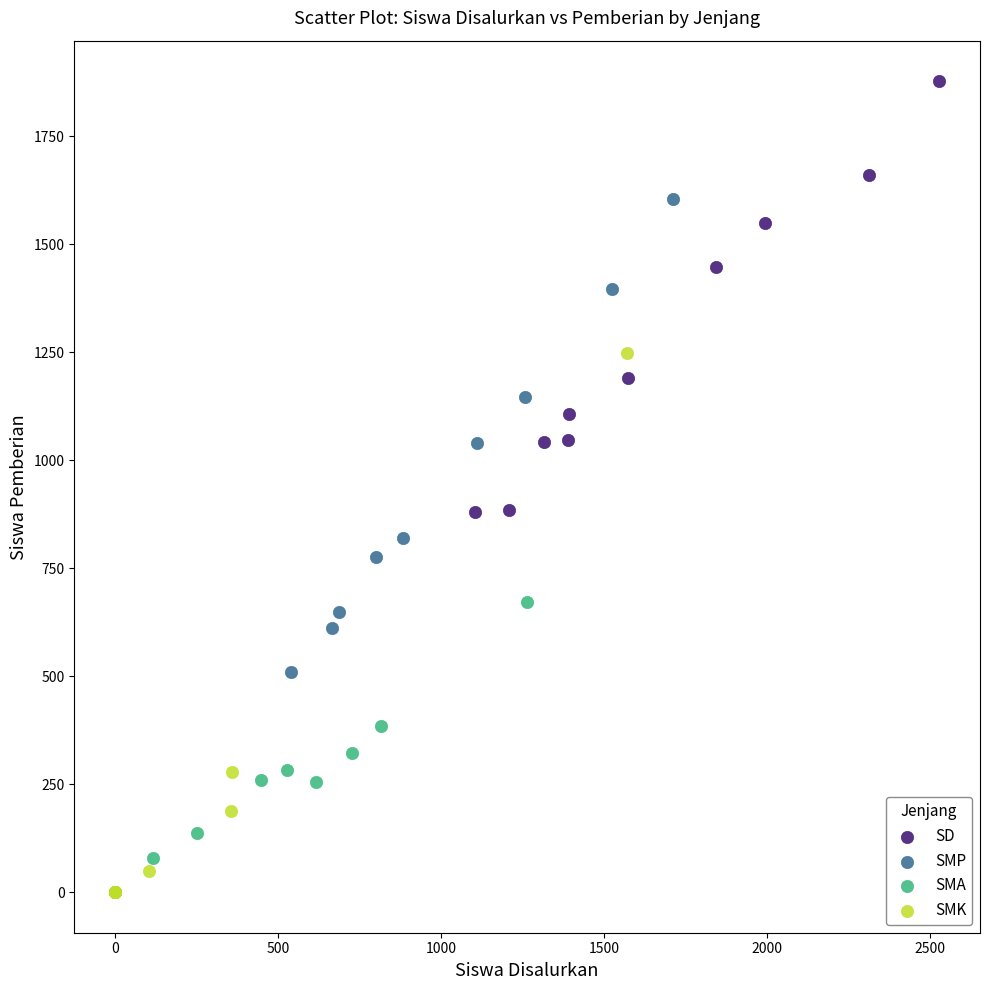

Which series contains the highest Y value?

SD